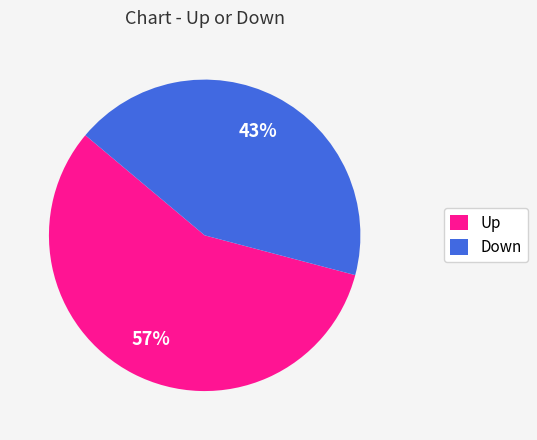

Count the number of slices in the pie.

2